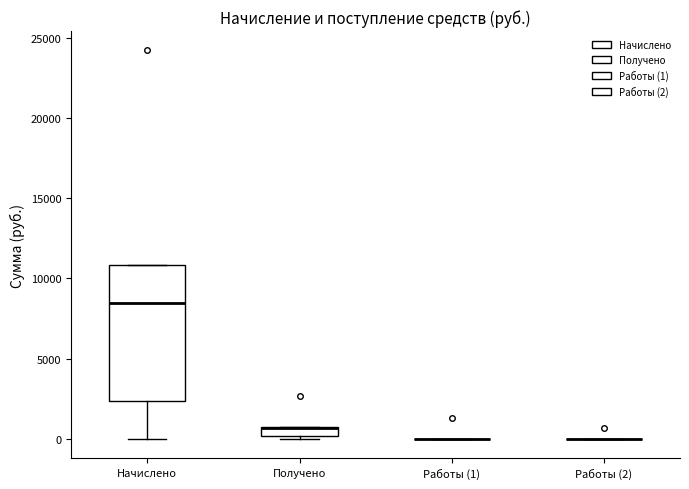

Which box is the tallest, from its lower edge to its upper edge?

Начислено